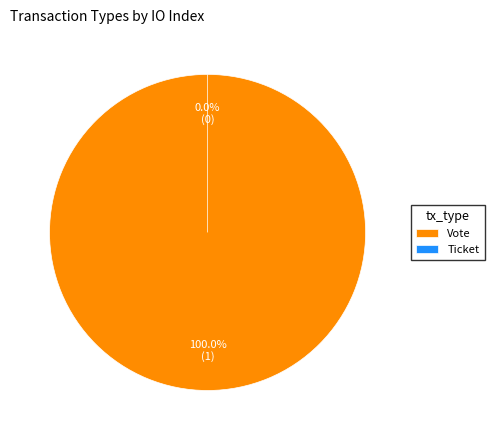

True or false: Vote accounts for 100% of the total.

True